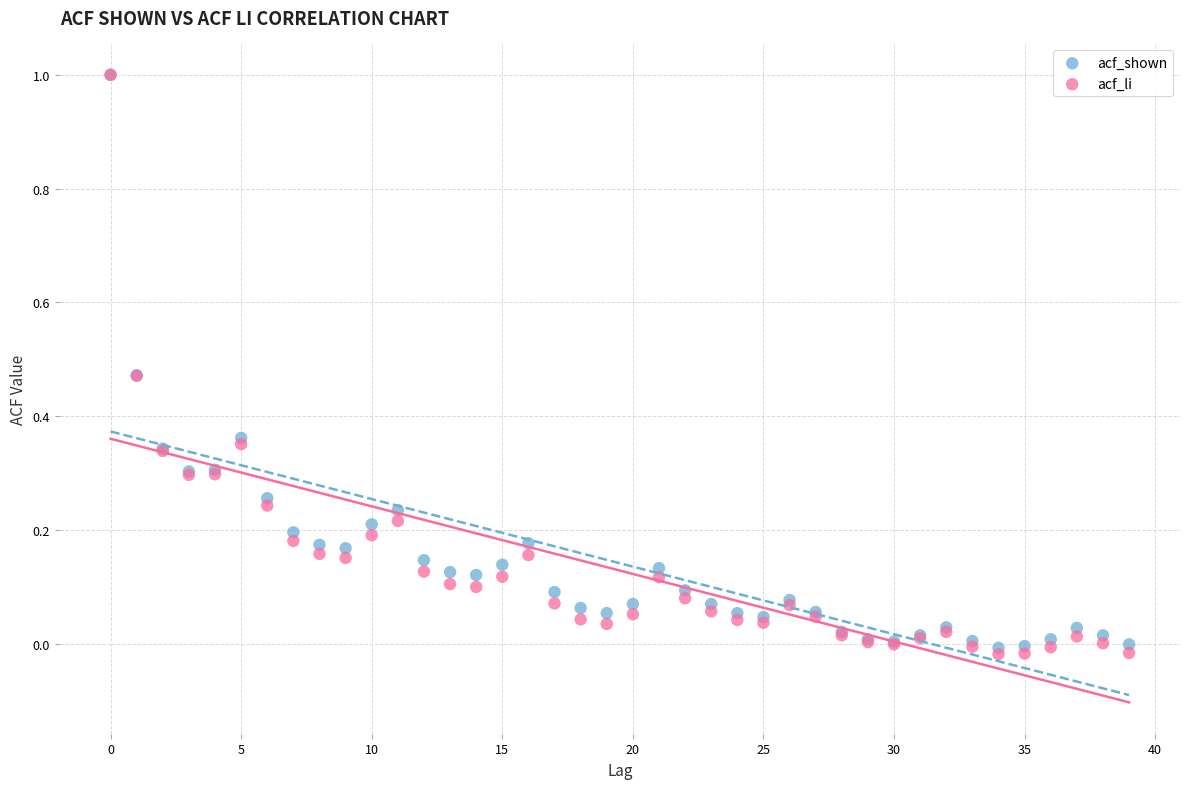

Which series has the largest Y range (max minus min)?

acf_li